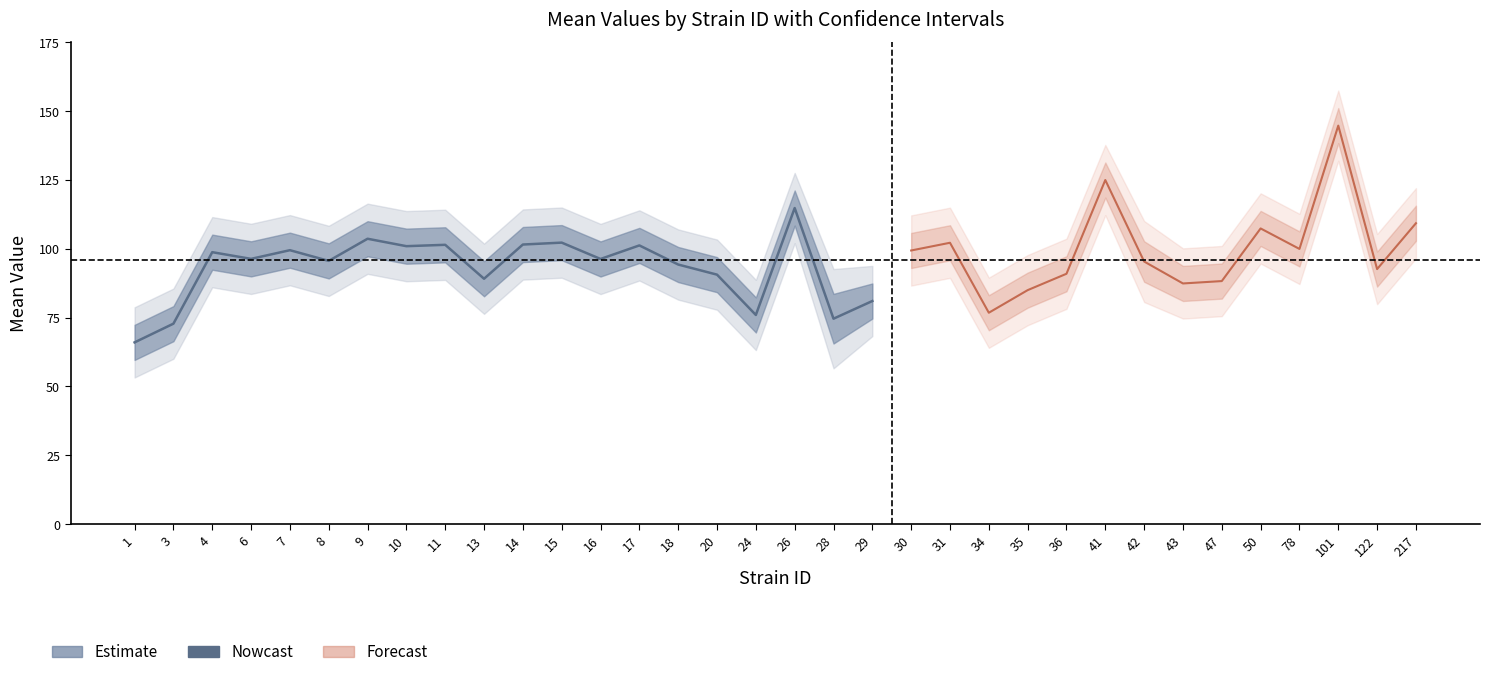

True or false: uppercl and mean intersect in this chart.

False